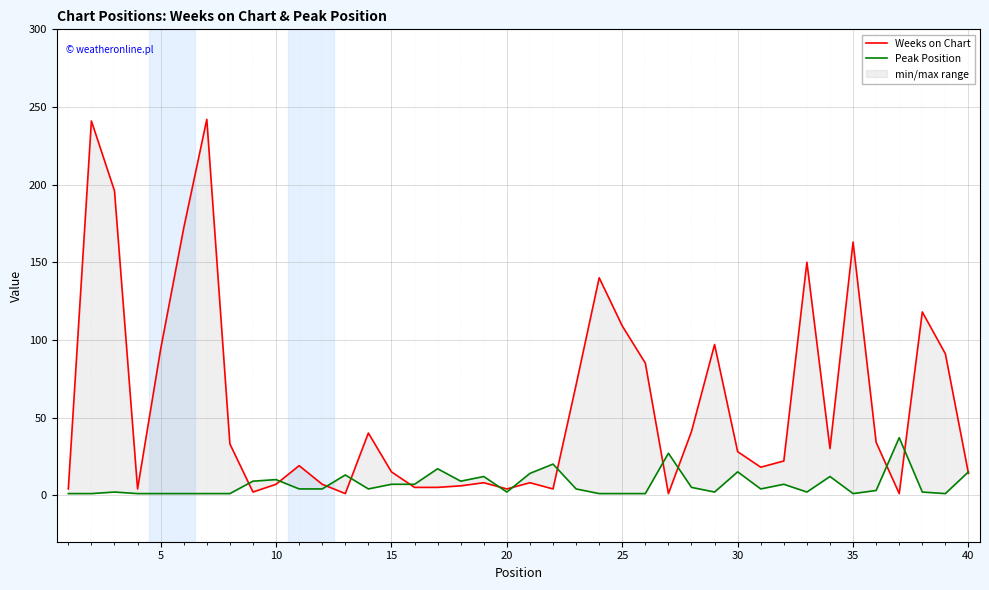

Reading left to right, transcribe all the data shown in this chart.

Weeks on Chart: 4	241	196	4	94	172	242	33	2	7	19	7	1	40	15	5	5	6	8	4	8	4	71	140	109	85	1	41	97	28	18	22	150	30	163	34	1	118	91	14
Peak Position: 1	1	2	1	1	1	1	1	9	10	4	4	13	4	7	7	17	9	12	2	14	20	4	1	1	1	27	5	2	15	4	7	2	12	1	3	37	2	1	15